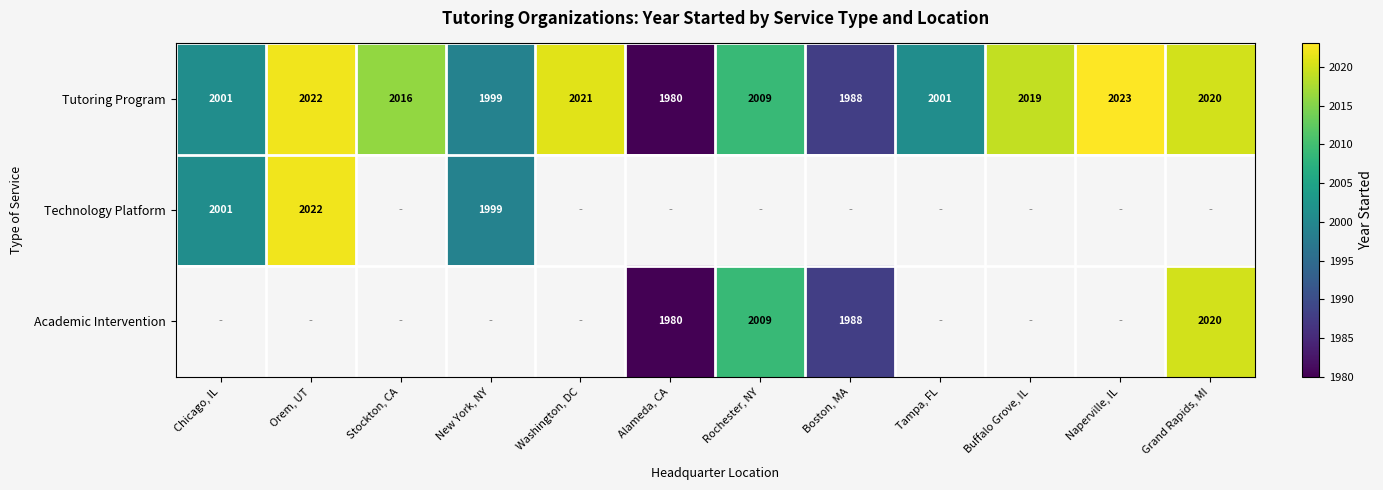

What is the greatest value displayed?

2023.0